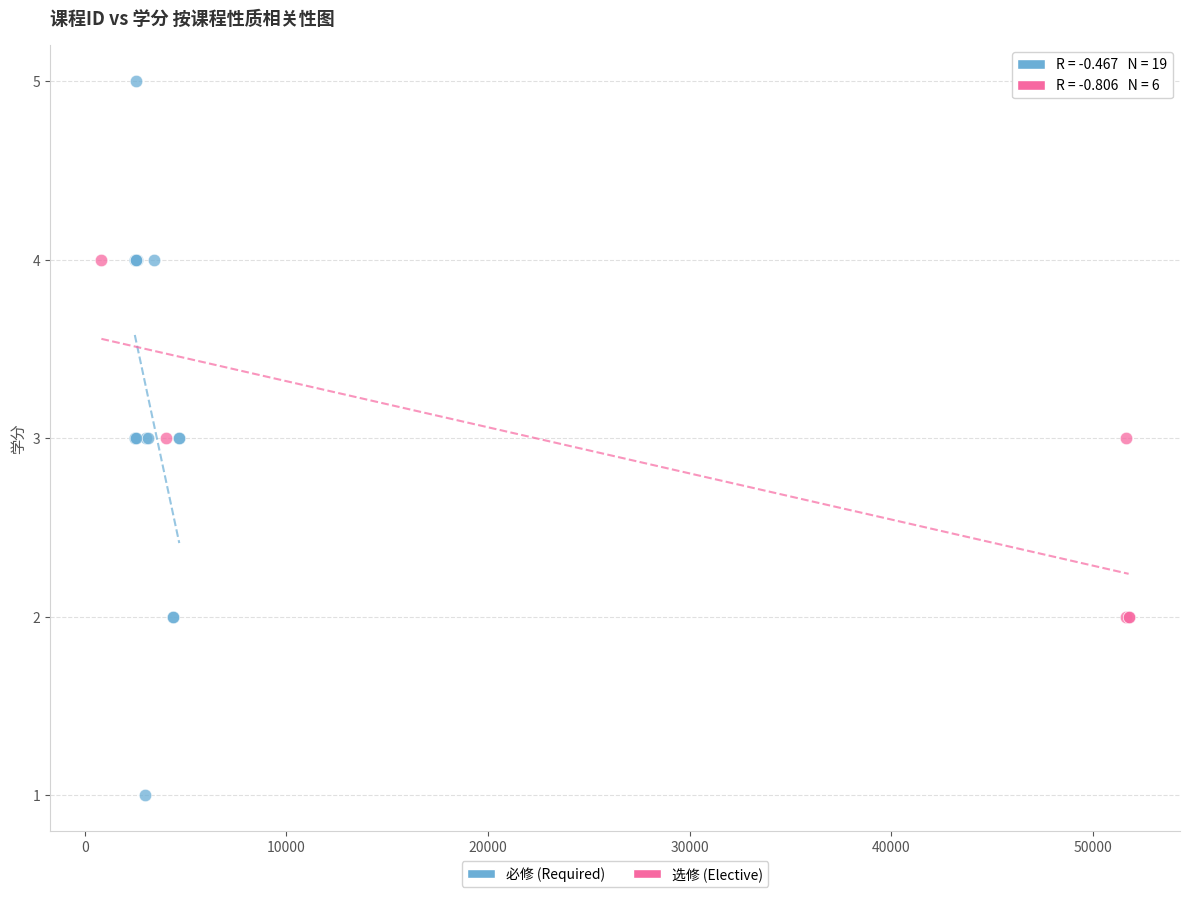

Which series reaches the minimum Y coordinate?

必修 (Required)